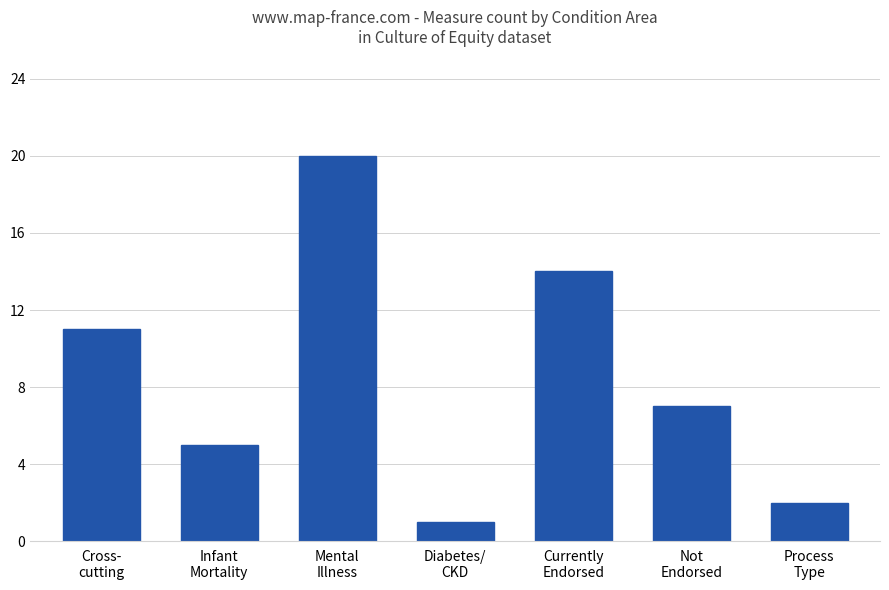

Rank the categories by value from highest to lowest.

Mental
Illness, Currently
Endorsed, Cross-
cutting, Not
Endorsed, Infant
Mortality, Process
Type, Diabetes/
CKD